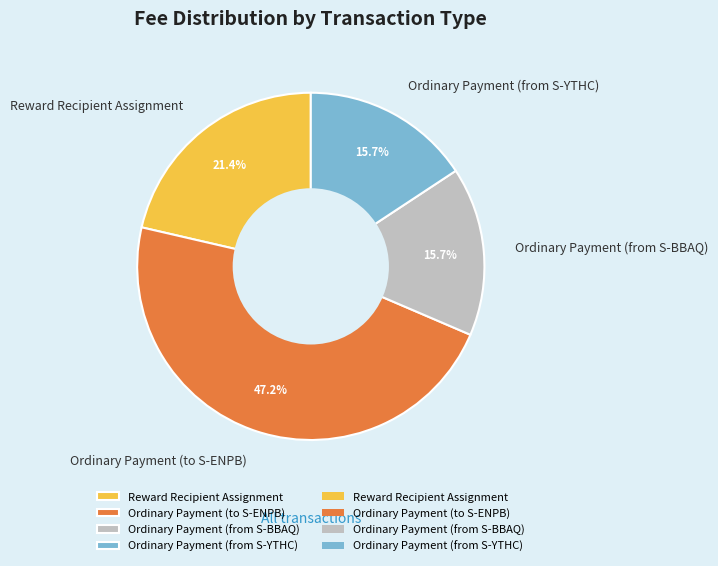

To the nearest percent, what is the difference between the Reward Recipient Assignment and Ordinary Payment (to S-ENPB) slice percentages?

26%